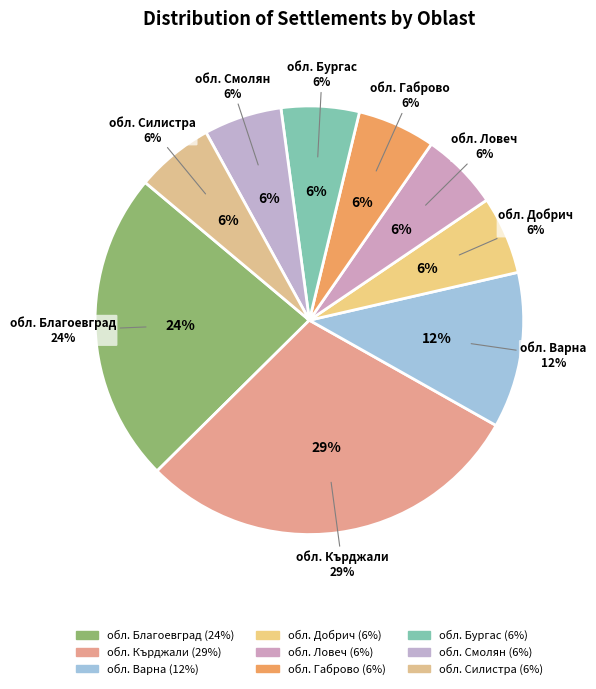

What is the total percentage of обл. Добрич and обл. Ловеч?

11.8%